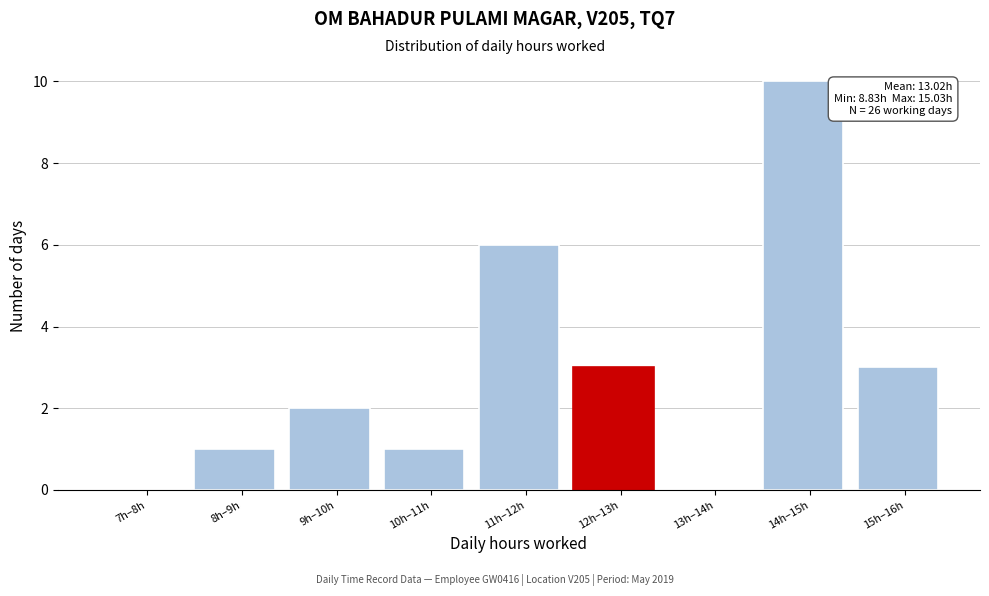

Reading left to right, what are all the values shown in this chart?

7h–8h=0	8h–9h=1	9h–10h=2	10h–11h=1	11h–12h=6	12h–13h=3	13h–14h=0	14h–15h=10	15h–16h=3